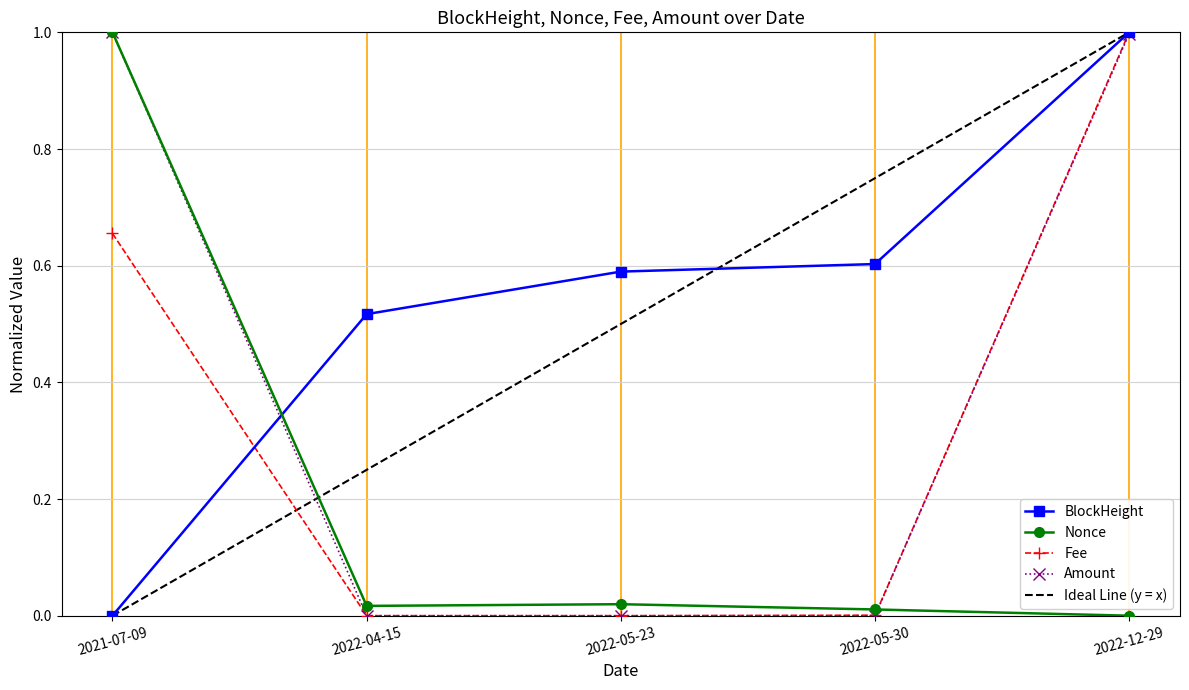

Between 2022-12-29 and 2022-05-30, which is larger?

2022-12-29